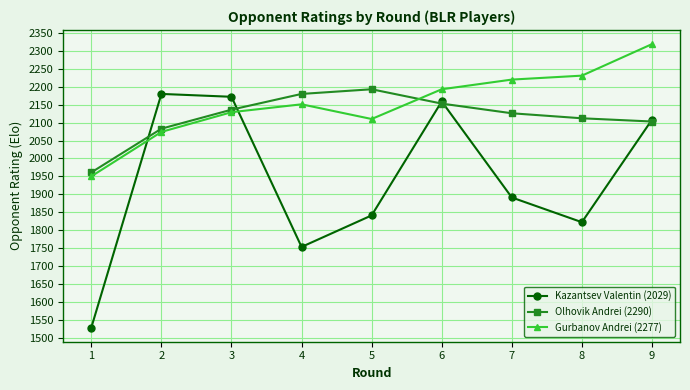

At which category does Gurbanov Andrei (2277) reach its first local valley?

5